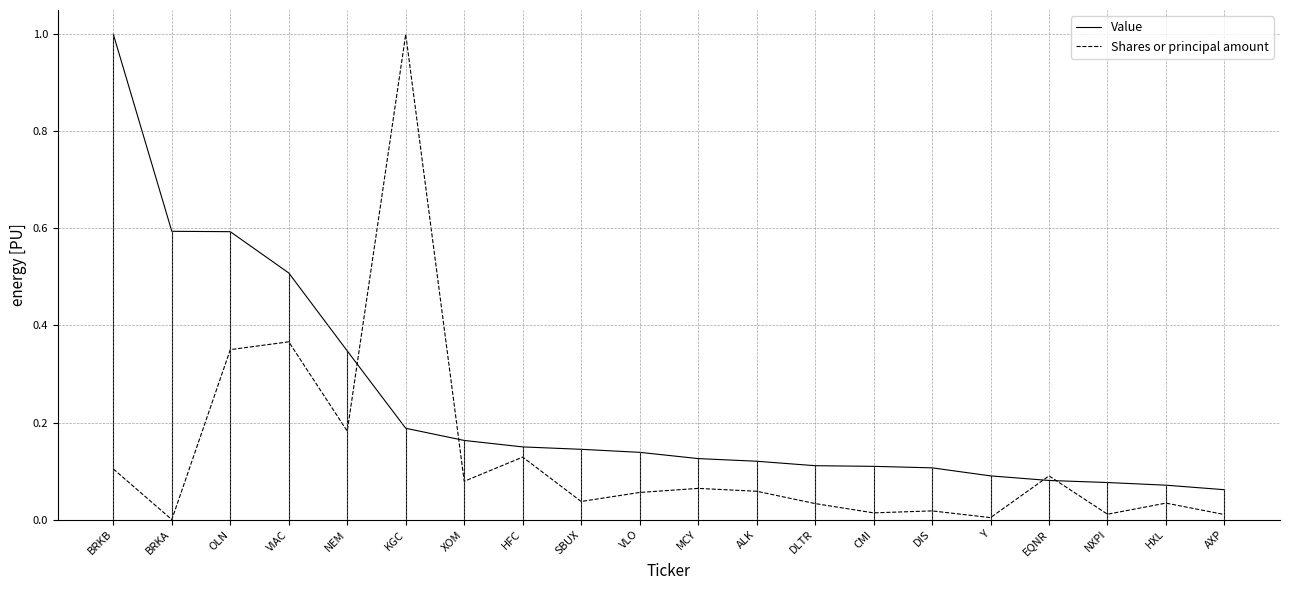

Rank the series at BRKA from highest to lowest value.

Value, Shares or principal amount